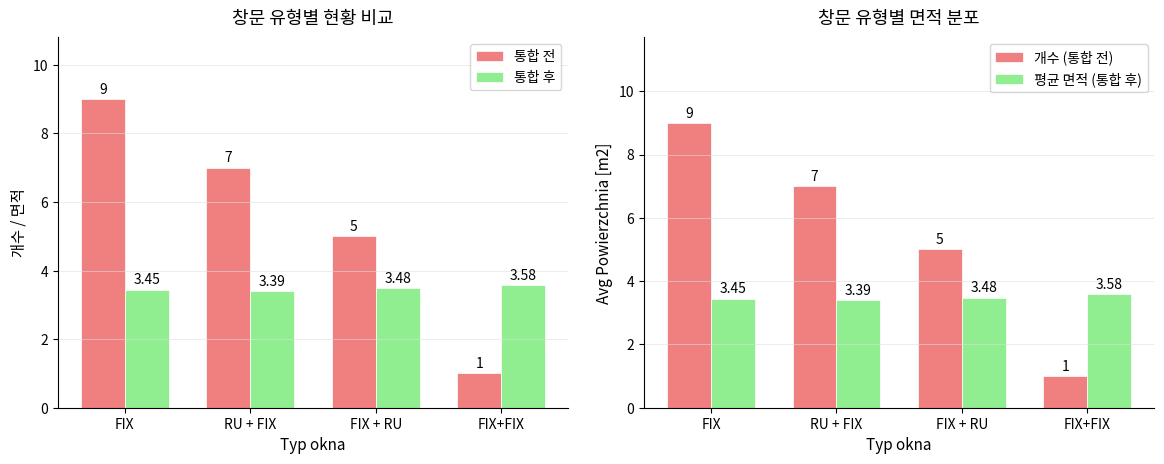

Rank the series by their maximum value, from highest to lowest.

통합 전, 개수 (통합 전), 통합 후, 평균 면적 (통합 후)